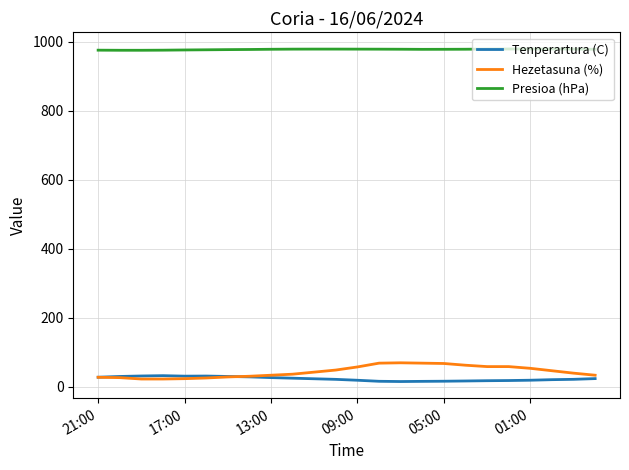

True or false: Tenperartura (C) and Presioa (hPa) cross at least once.

False